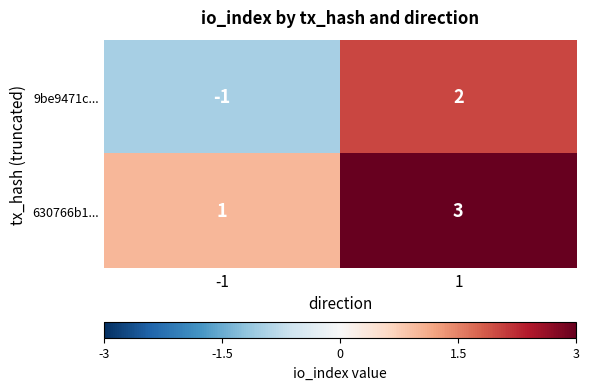

What is the total value across all series at 1?

5